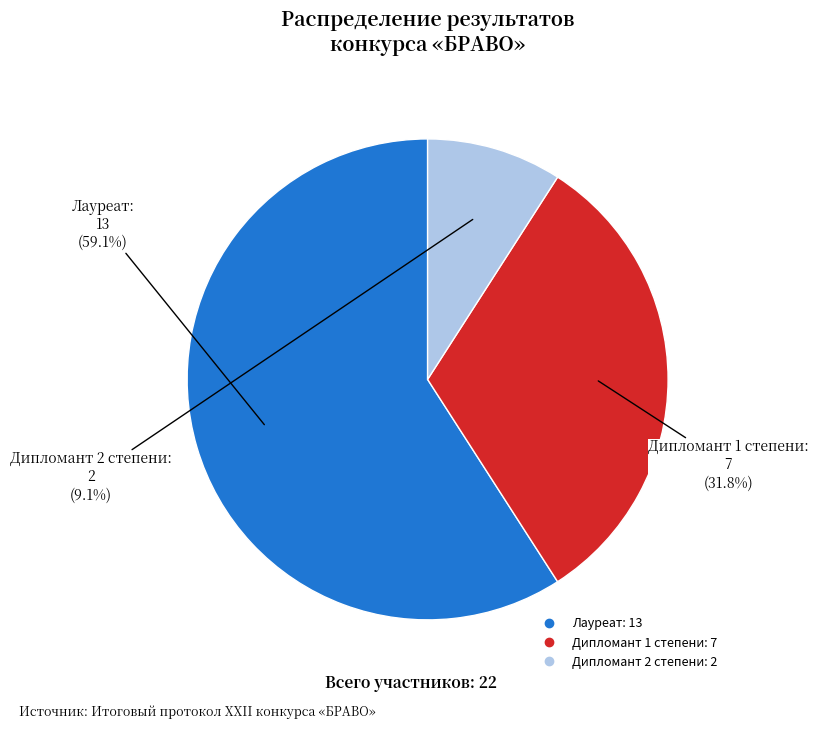

Count the number of slices in the pie.

3